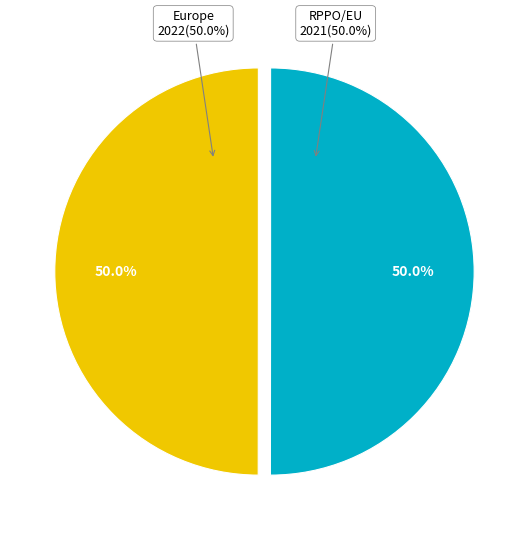

Does RPPO/EU represent more than half of the total?

No